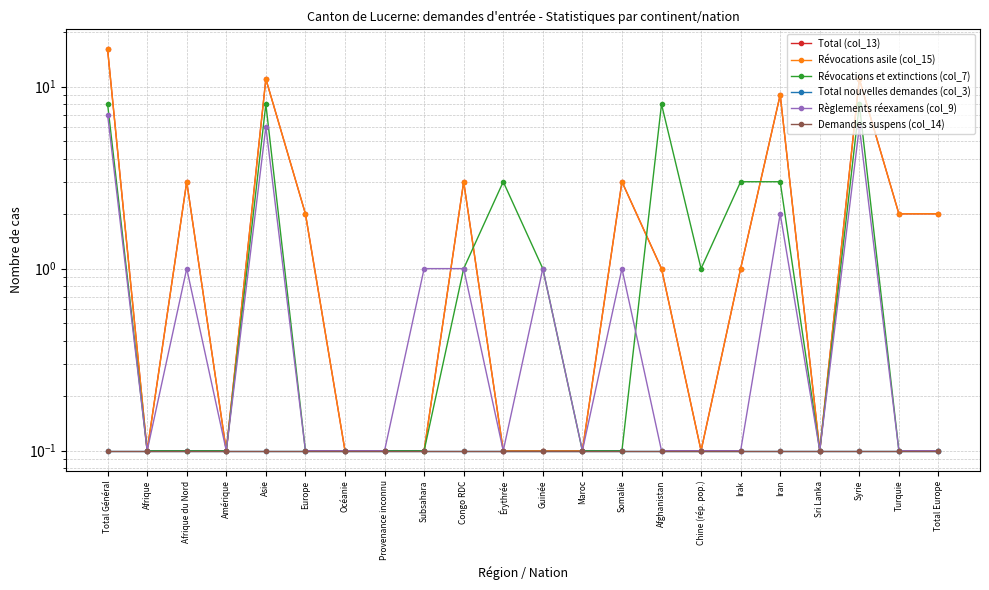

What is the total value across all series at Érythrée?

3.5